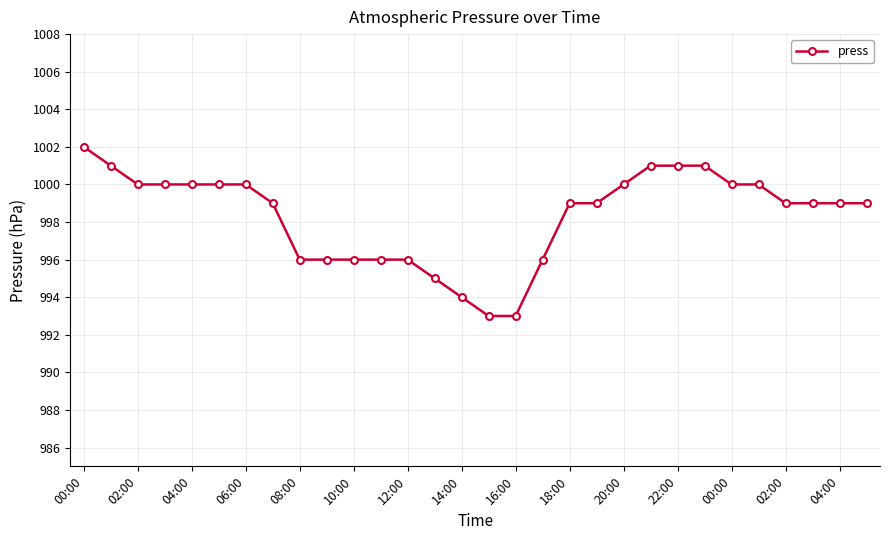

What is the smallest value displayed?

993